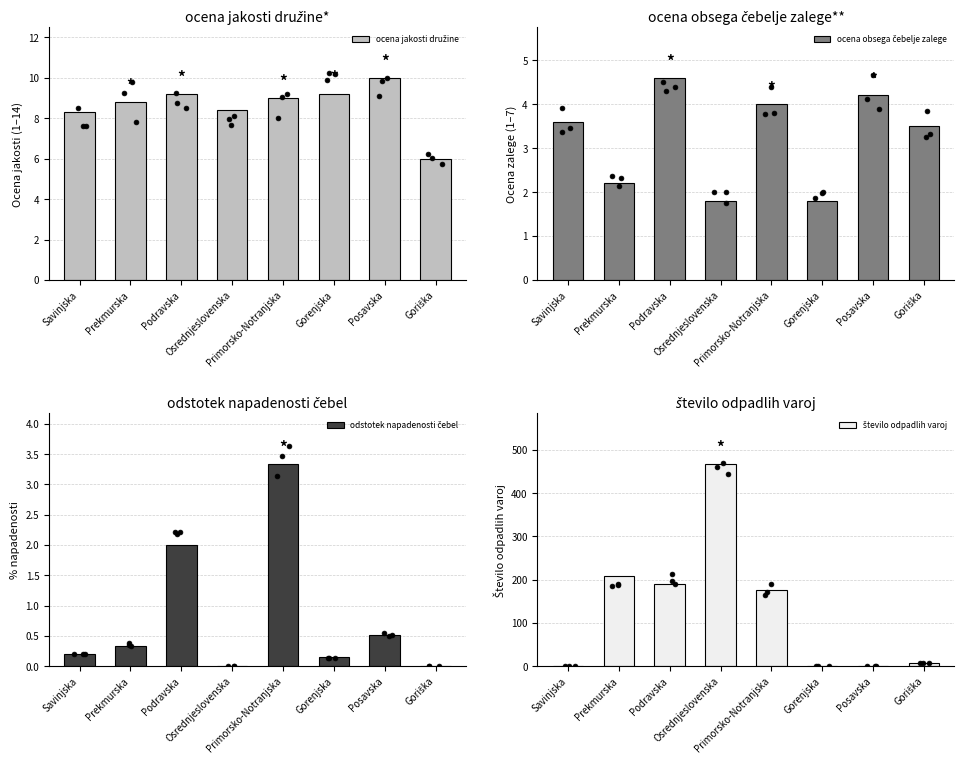

Which series reaches the maximum Y coordinate?

število odpadlih varoj